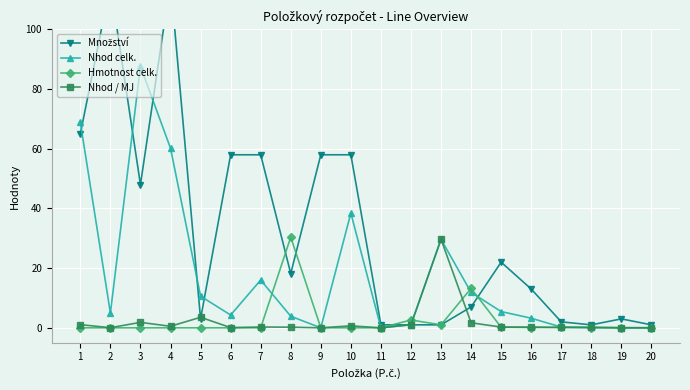

In Nhod celk., how many points are lower than both neighbors (excluding endpoints)?

4